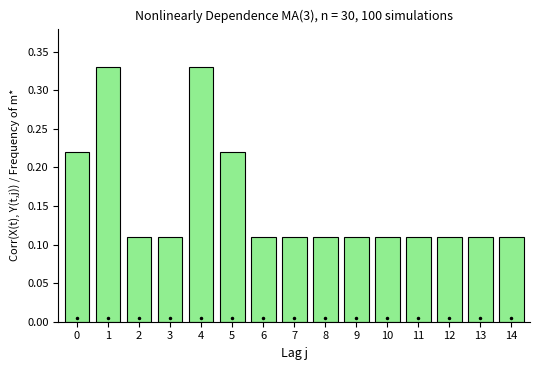

What is the sum of all values?

2.3